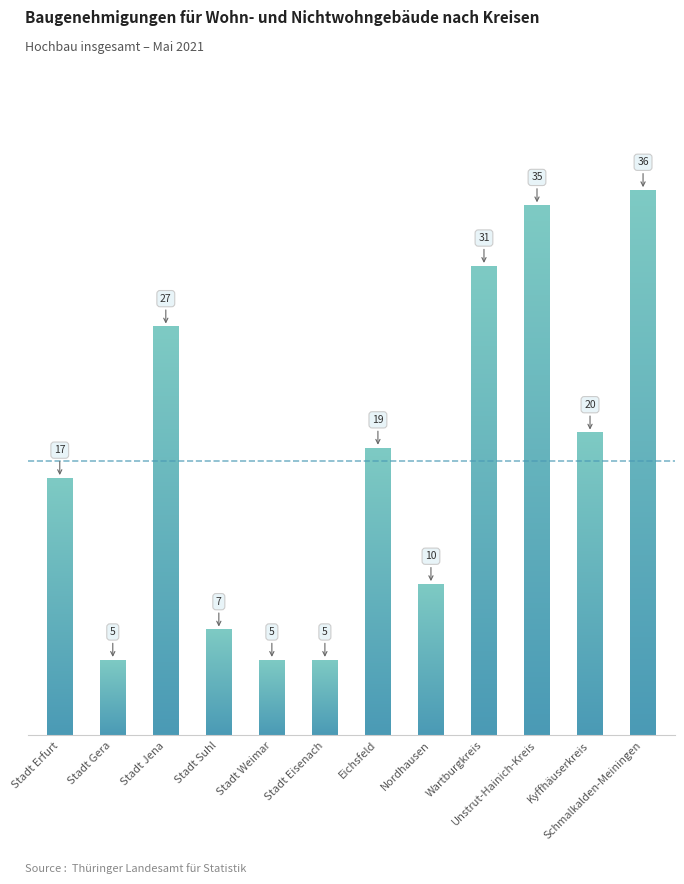

What is the label of the 11th bar from the right?

Stadt Gera